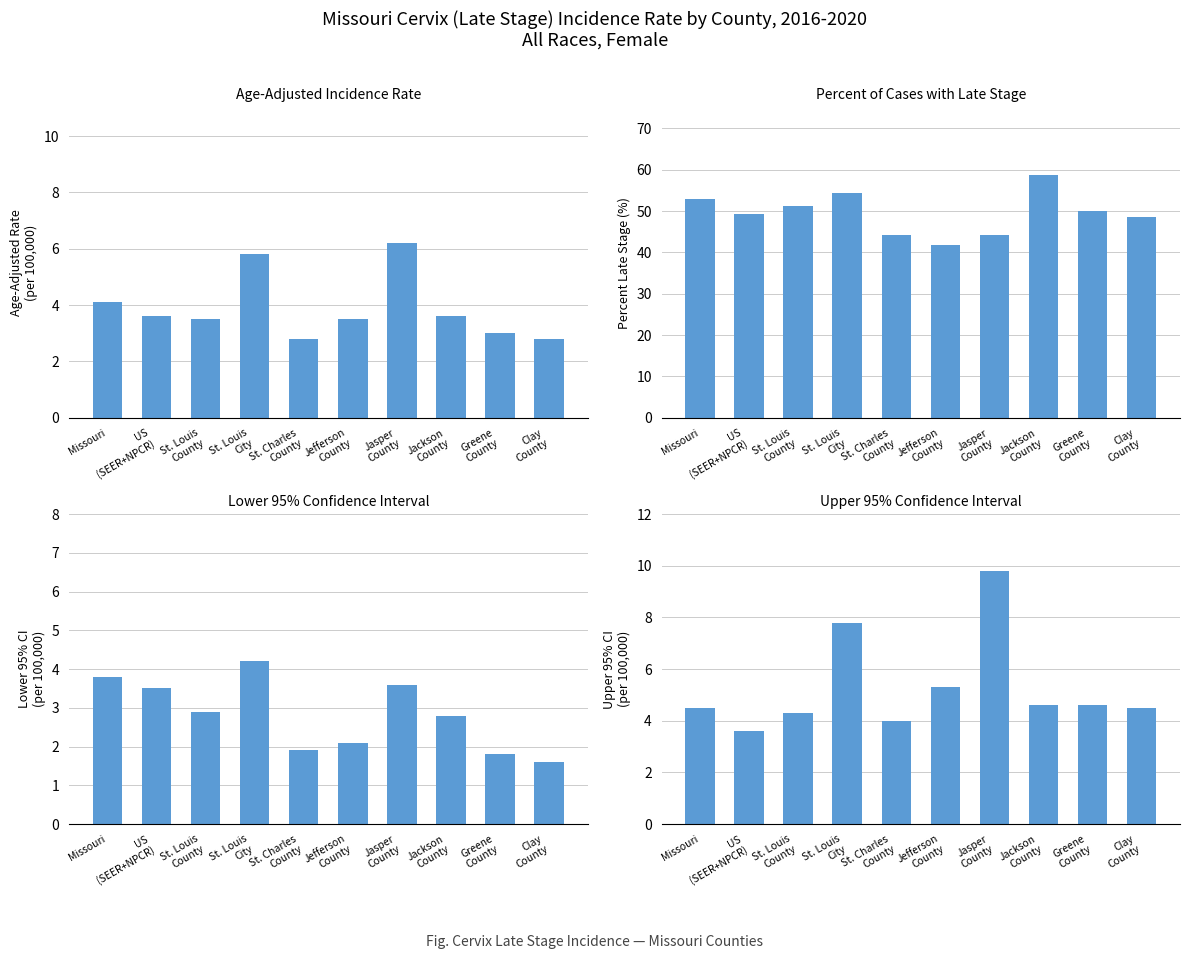

What is the total value across all series at Greene
County?

59.4